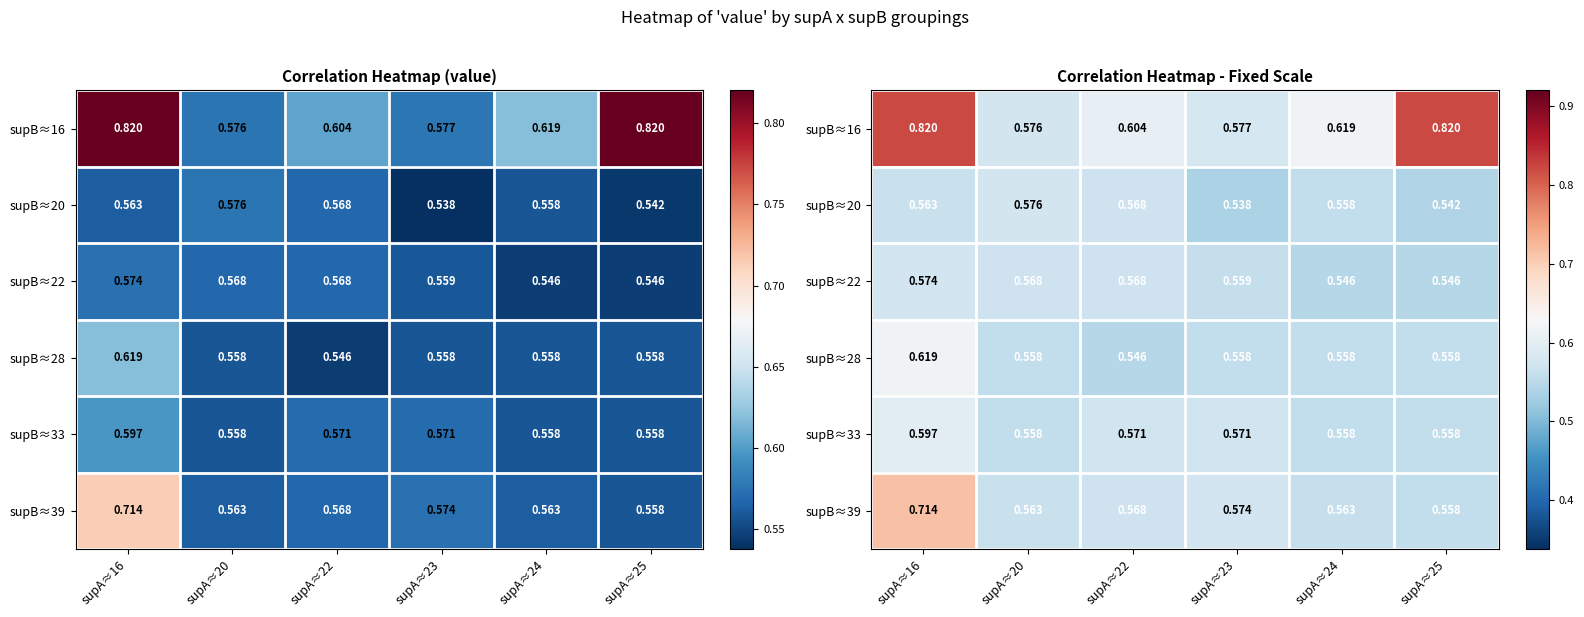

What is the spread (max minus min) of values at supA≈16?

0.3